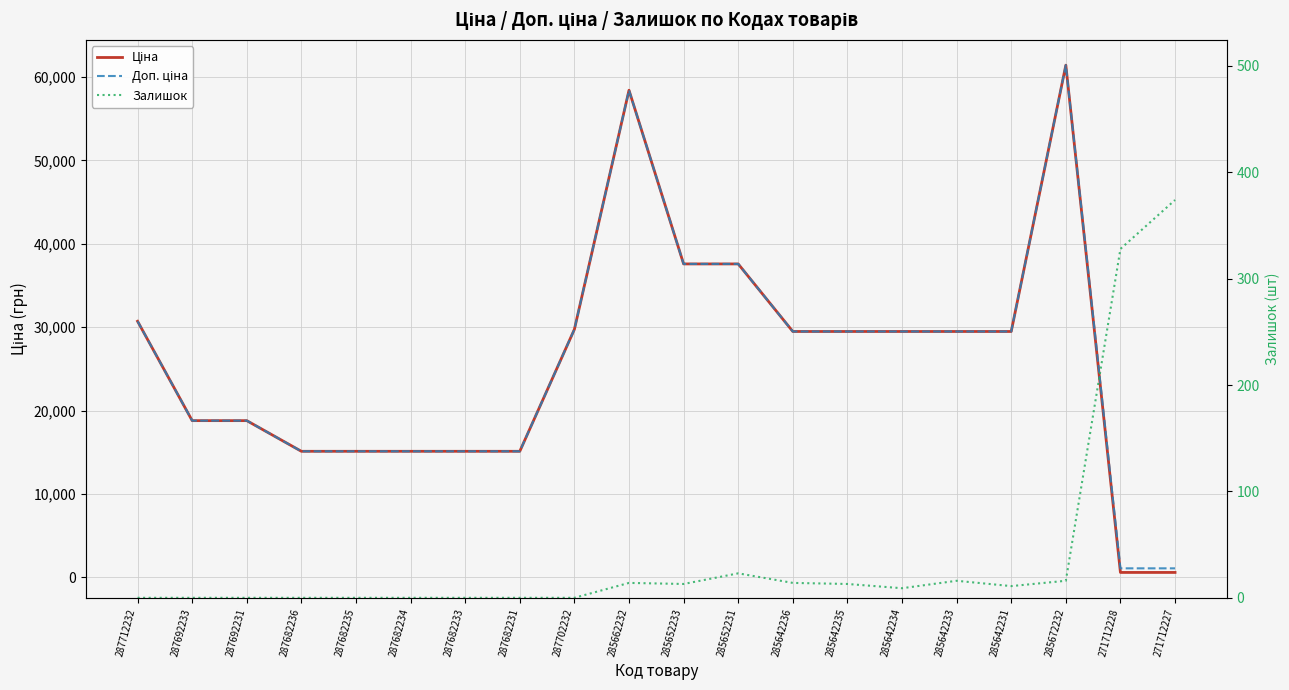

Reading left to right, extract all data points from this chart.

Ціна: 287712232=30717.1	287692233=18796.8	287692231=18796.8	287682236=15120.0	287682235=15120.0	287682234=15120.0	287682233=15120.0	287682231=15120.0	287702232=29747.2	285662232=58426.5	285652233=37593.6	285652231=37593.6	285642236=29491.5	285642235=29491.5	285642234=29491.5	285642233=29491.5	285642231=29491.5	285672232=61434.3	271712228=589.9	271712227=589.9
Доп. ціна: 287712232=30717.1	287692233=18796.8	287692231=18796.8	287682236=15120.0	287682235=15120.0	287682234=15120.0	287682233=15120.0	287682231=15120.0	287702232=29747.2	285662232=58426.5	285652233=37593.6	285652231=37593.6	285642236=29491.5	285642235=29491.5	285642234=29491.5	285642233=29491.5	285642231=29491.5	285672232=61434.3	271712228=1081.7	271712227=1081.7
Залишок: 287712232=0.0	287692233=0.0	287692231=0.0	287682236=0.0	287682235=0.0	287682234=0.0	287682233=0.0	287682231=0.0	287702232=0.0	285662232=14.0	285652233=13.0	285652231=23.0	285642236=14.0	285642235=13.0	285642234=9.0	285642233=16.0	285642231=11.0	285672232=16.0	271712228=328.0	271712227=374.0